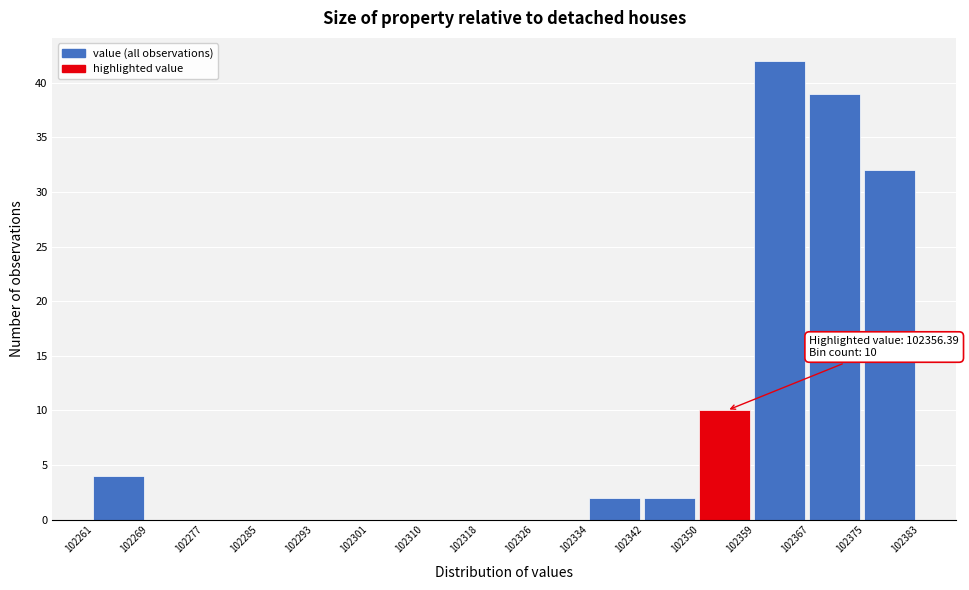

Which range on the x-axis has the tallest bar?

102359 to 102367